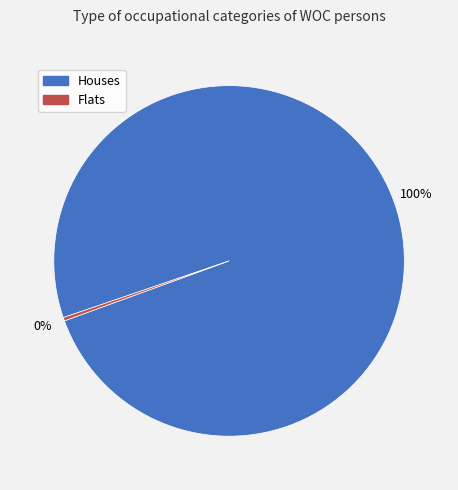

Which has a higher value, Flats or Houses?

Houses